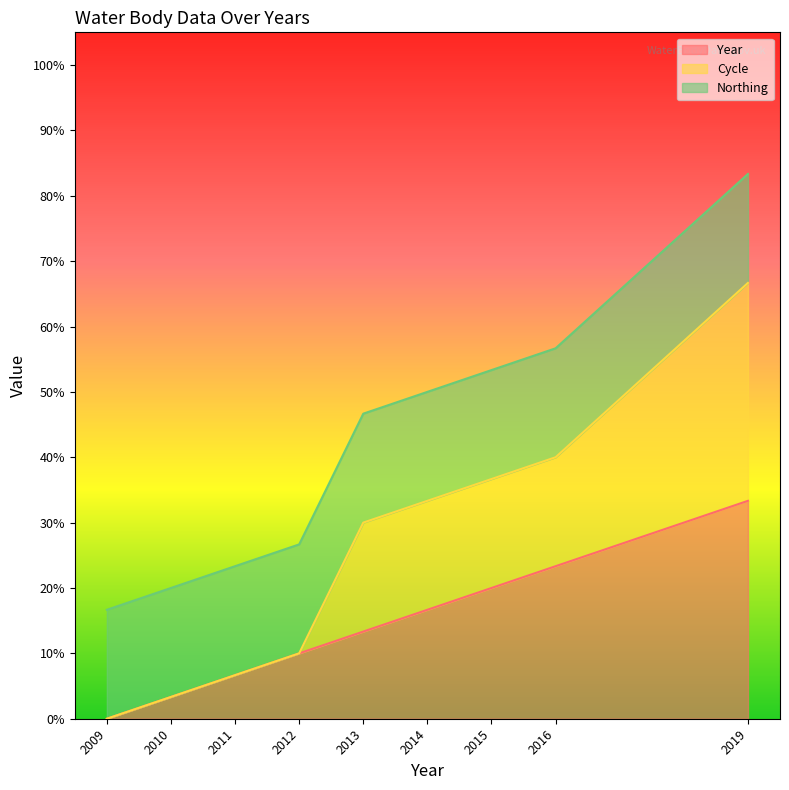

How many lines are shown in the chart?

3